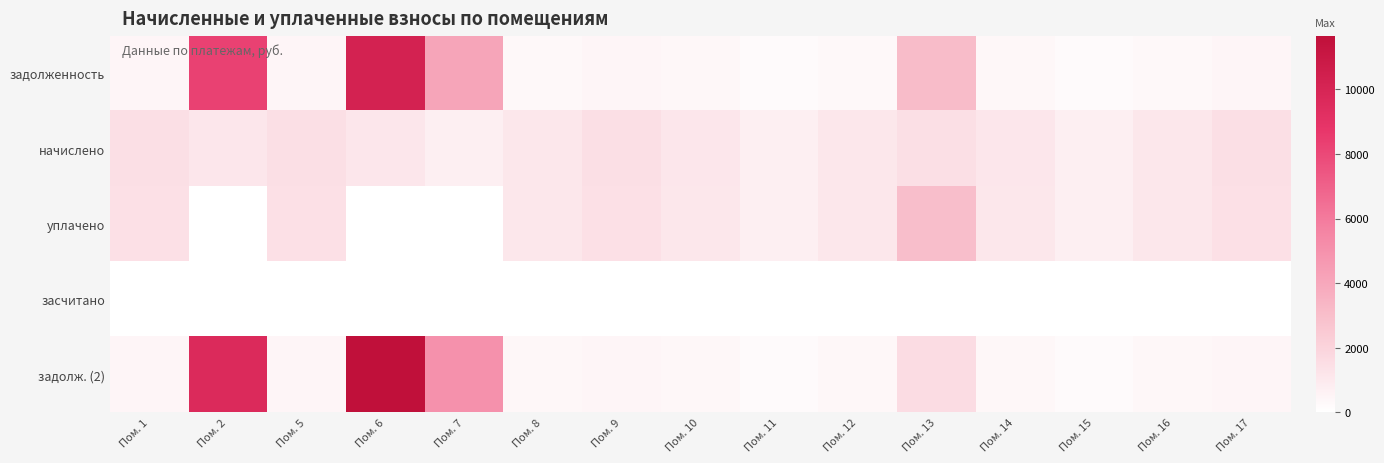

What is the spread (max minus min) of values at Пом. 12?

1134.0